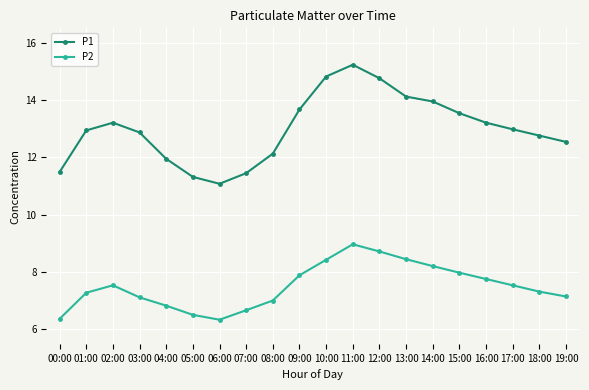

What is the total value across all series at 01:00?

20.2